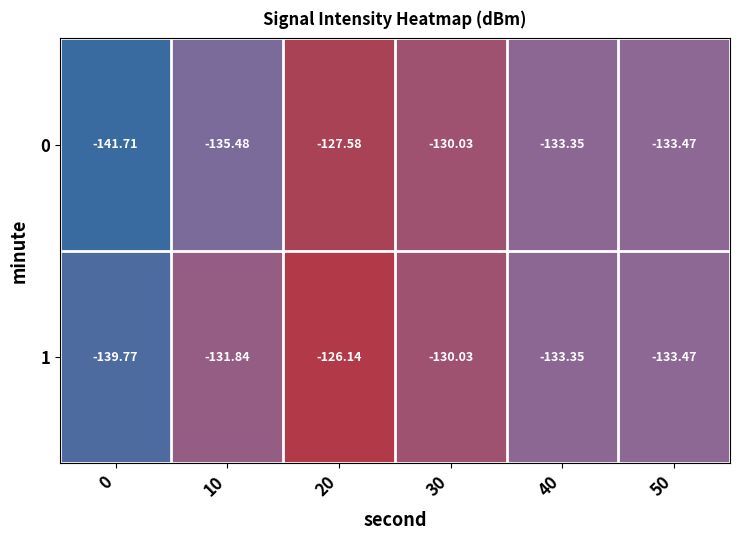

Is the value of 1 at 50 greater than the value of 0 at 0?

Yes